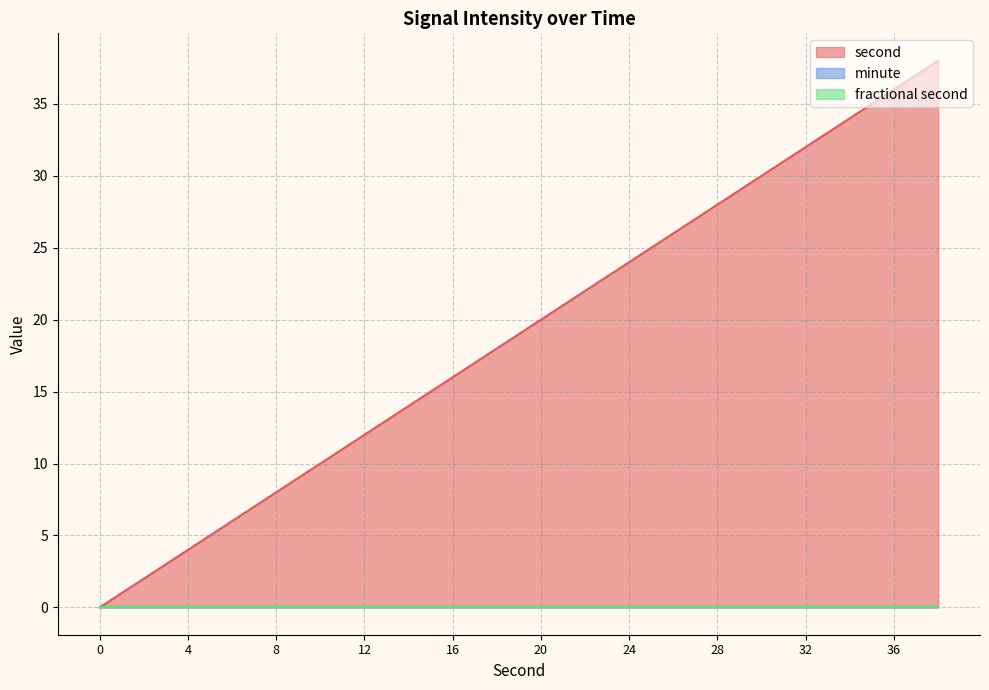

At which category is the sum across all series the highest?

38